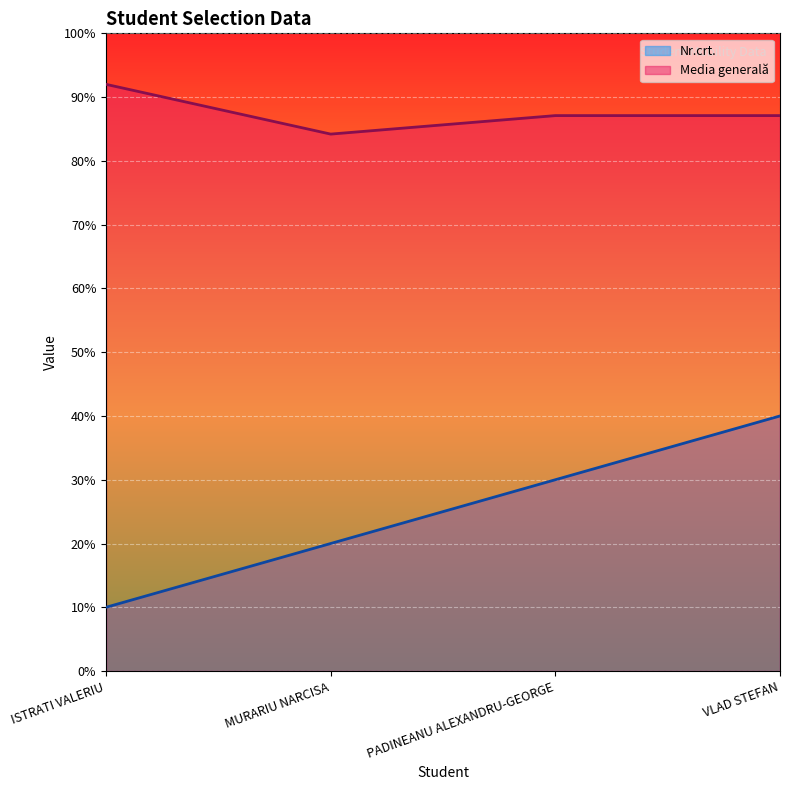

Reading left to right, list all the values displayed in this chart.

Nr.crt.: ISTRATI VALERIU=1.0	MURARIU NARCISA=2.0	PADINEANU ALEXANDRU-GEORGE=3.0	VLAD STEFAN=4.0
Media generală: ISTRATI VALERIU=9.2	MURARIU NARCISA=8.4	PADINEANU ALEXANDRU-GEORGE=8.7	VLAD STEFAN=8.7